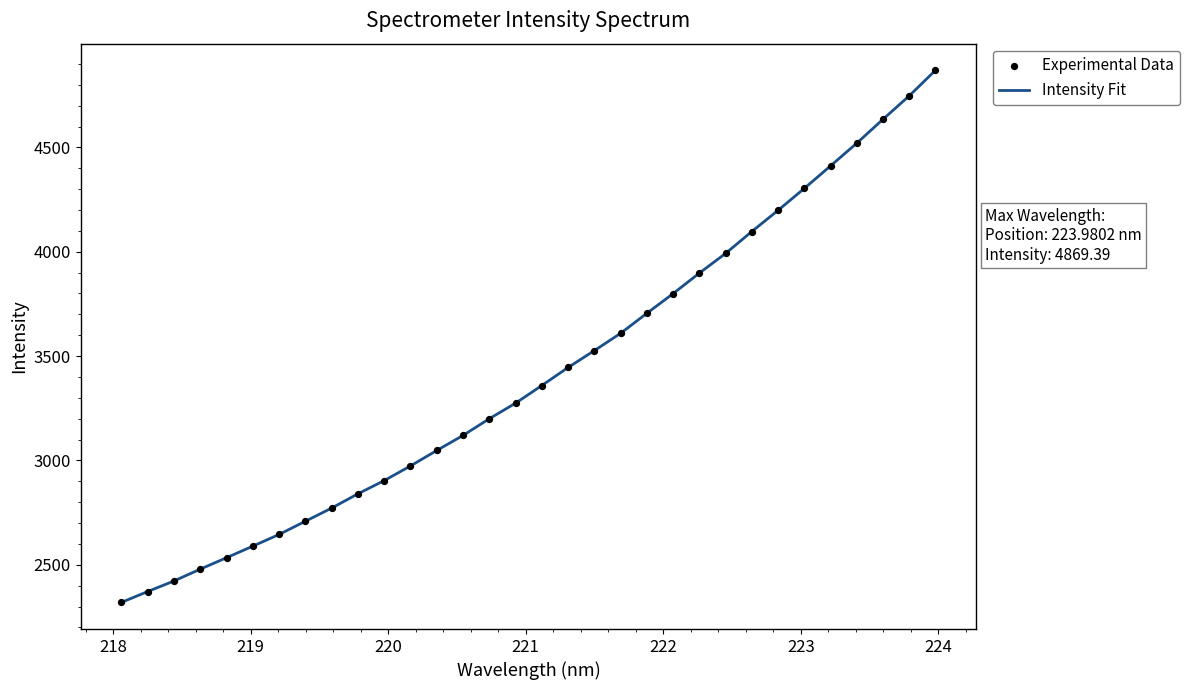

What is the greatest value displayed?

4869.4